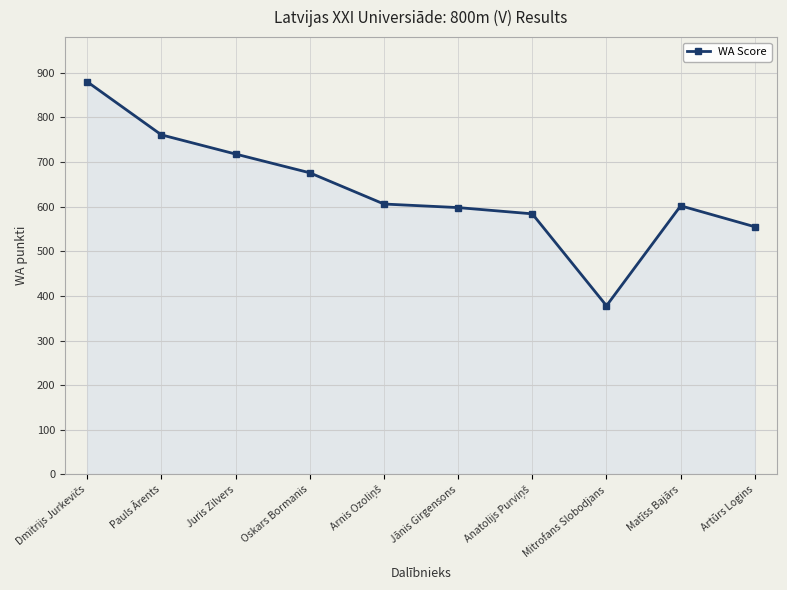

What is the difference between the maximum and minimum values?

502